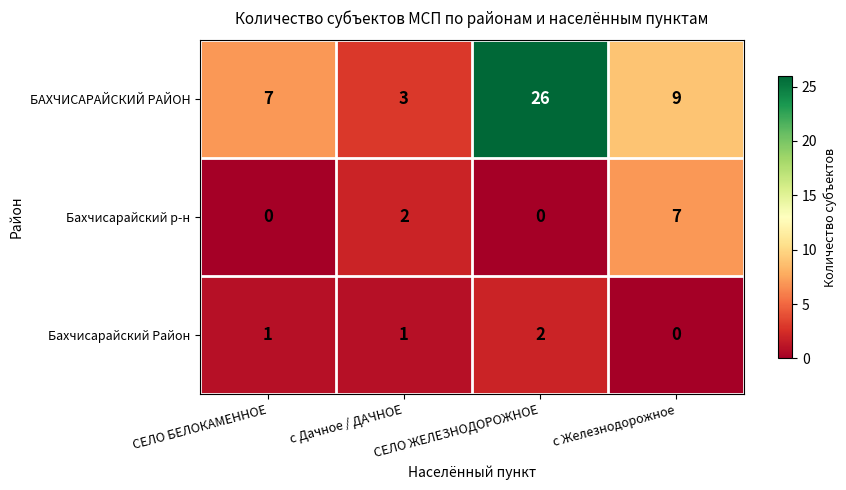

Count the Бахчисарайский Район values in the range 1 to 2.

3